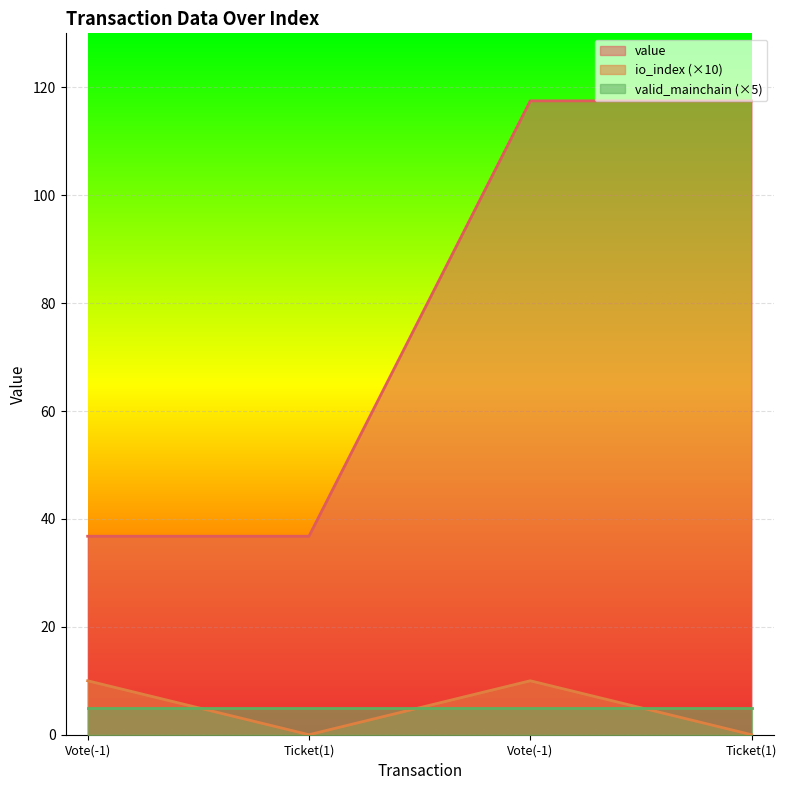

True or false: io_index and value cross at least once.

False